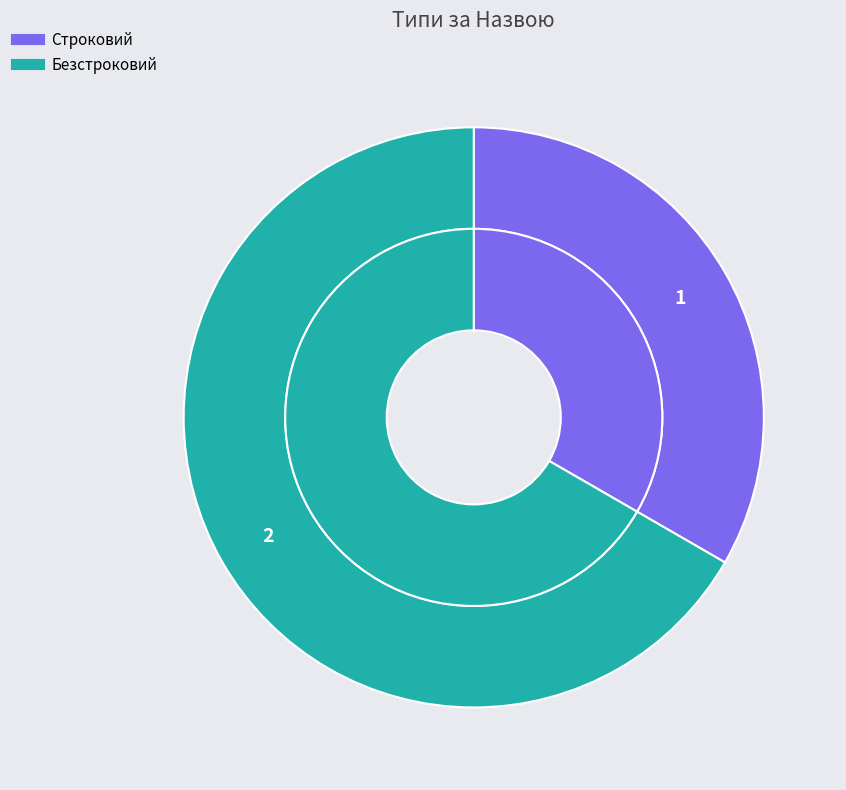

To the nearest percent, what is the average slice percentage?

50%